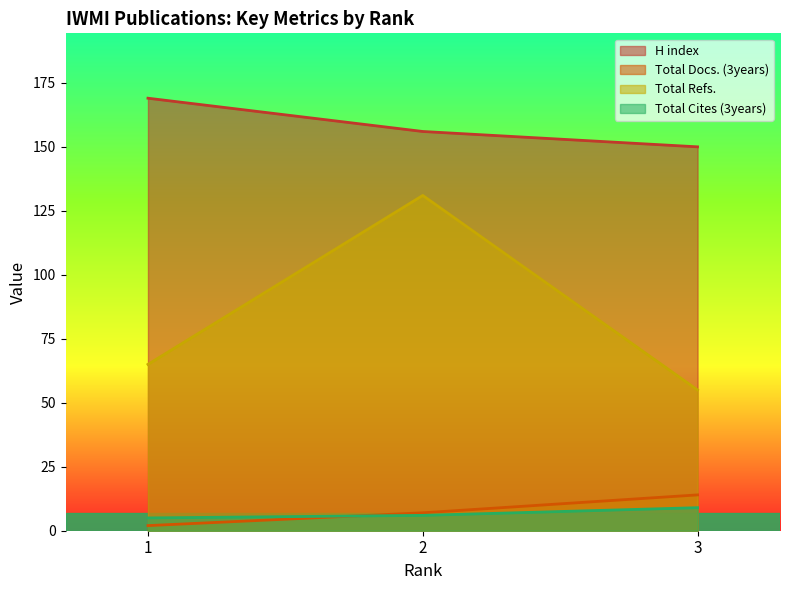

Rank the series by their maximum value, from lowest to highest.

Total Cites (3years), Total Docs. (3years), Total Refs., H index